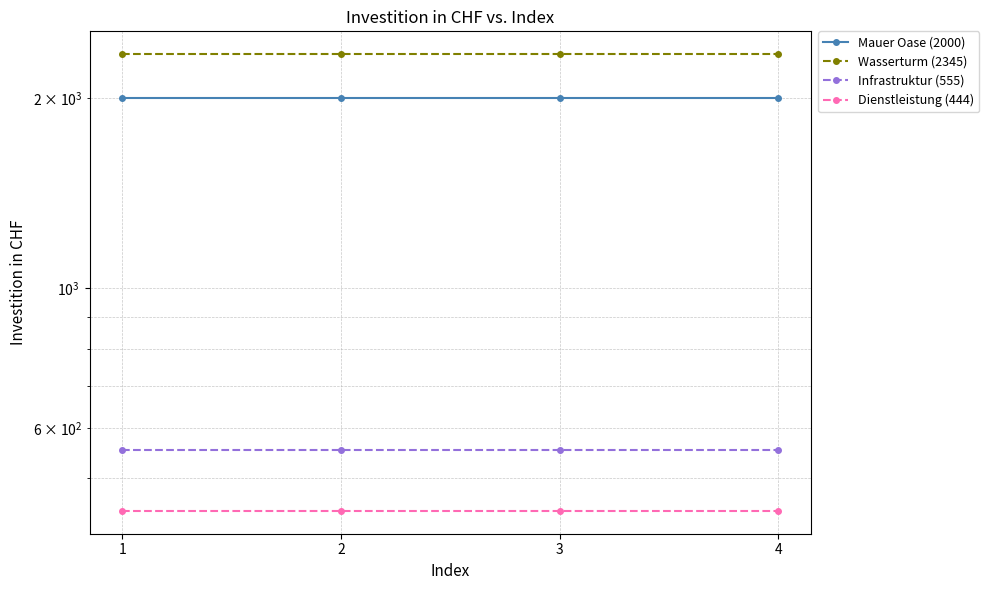

Reading left to right, transcribe all the data shown in this chart.

Mauer Oase (2000): 1=2000	2=2000	3=2000	4=2000
Wasserturm (2345): 1=2345	2=2345	3=2345	4=2345
Infrastruktur (555): 1=555	2=555	3=555	4=555
Dienstleistung (444): 1=444	2=444	3=444	4=444